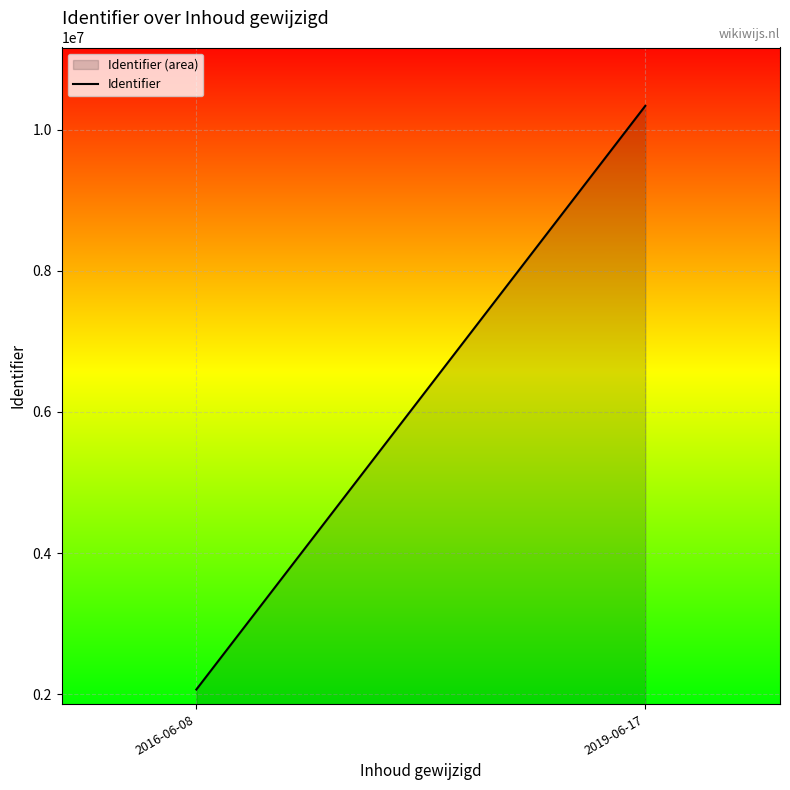

Reading right to left, transcribe all the data shown in this chart.

10338654	2065451